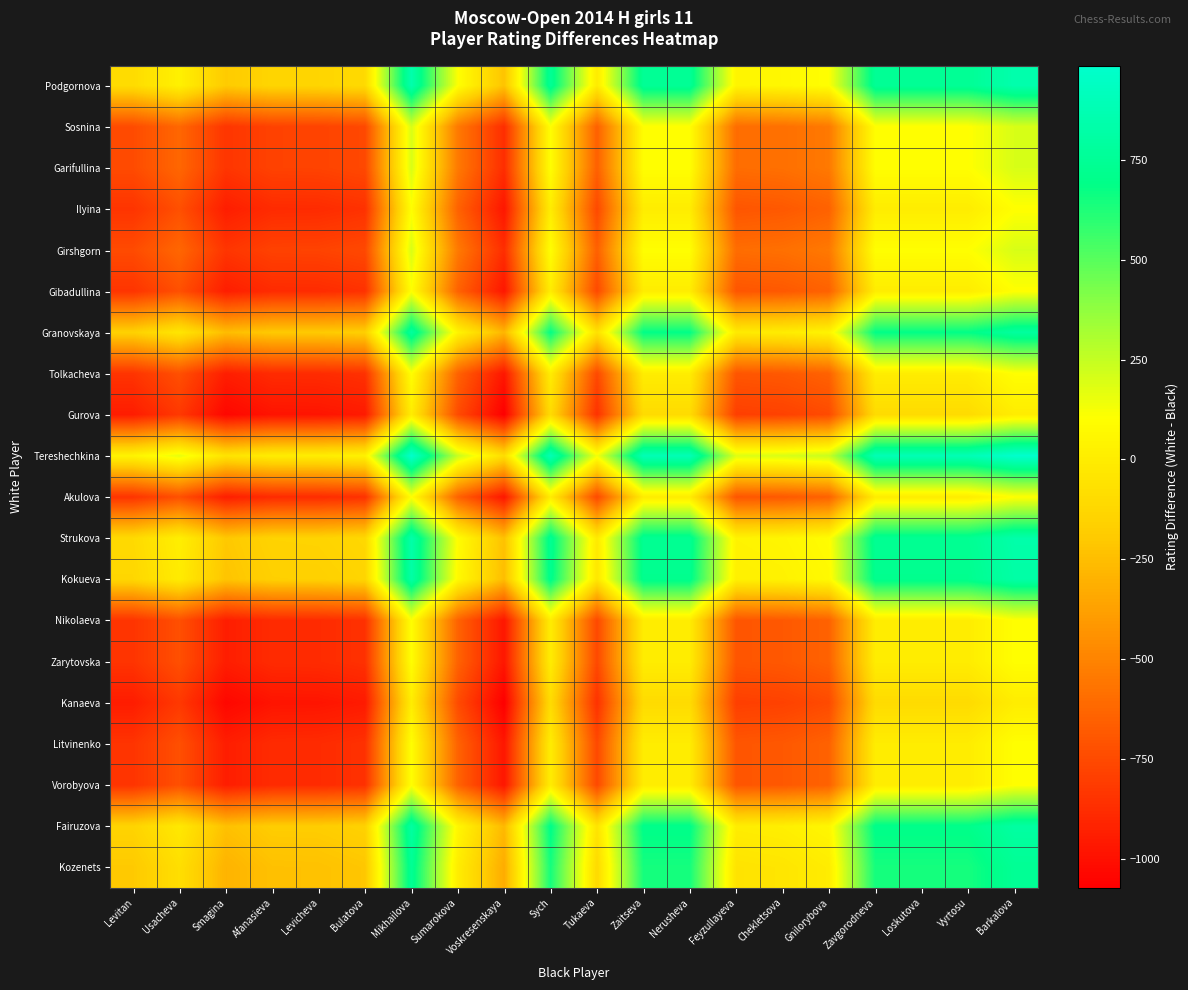

Reading left to right, extract all data points from this chart.

Podgornova: Levitan=-96	Usacheva=24	Smagina=-191	Afanasieva=-135	Levicheva=-132	Bulatova=-107	Mikhailova=849	Sumarokova=106	Voskresenskaya=-224	Sych=749	Tukaeva=-5	Zaitseva=749	Nerusheva=749	Feyzullayeva=50	Chekletsova=62	Gnilorybova=103	Zavgorodneva=749	Loskutova=749	Vyrtosu=749	Barkalova=849
Sosnina: Levitan=-745	Usacheva=-625	Smagina=-840	Afanasieva=-784	Levicheva=-781	Bulatova=-756	Mikhailova=200	Sumarokova=-543	Voskresenskaya=-873	Sych=100	Tukaeva=-654	Zaitseva=100	Nerusheva=100	Feyzullayeva=-599	Chekletsova=-587	Gnilorybova=-546	Zavgorodneva=100	Loskutova=100	Vyrtosu=100	Barkalova=200
Garifullina: Levitan=-745	Usacheva=-625	Smagina=-840	Afanasieva=-784	Levicheva=-781	Bulatova=-756	Mikhailova=200	Sumarokova=-543	Voskresenskaya=-873	Sych=100	Tukaeva=-654	Zaitseva=100	Nerusheva=100	Feyzullayeva=-599	Chekletsova=-587	Gnilorybova=-546	Zavgorodneva=100	Loskutova=100	Vyrtosu=100	Barkalova=200
Ilyina: Levitan=-845	Usacheva=-725	Smagina=-940	Afanasieva=-884	Levicheva=-881	Bulatova=-856	Mikhailova=100	Sumarokova=-643	Voskresenskaya=-973	Sych=0	Tukaeva=-754	Zaitseva=0	Nerusheva=0	Feyzullayeva=-699	Chekletsova=-687	Gnilorybova=-646	Zavgorodneva=0	Loskutova=0	Vyrtosu=0	Barkalova=100
Girshgorn: Levitan=-745	Usacheva=-625	Smagina=-840	Afanasieva=-784	Levicheva=-781	Bulatova=-756	Mikhailova=200	Sumarokova=-543	Voskresenskaya=-873	Sych=100	Tukaeva=-654	Zaitseva=100	Nerusheva=100	Feyzullayeva=-599	Chekletsova=-587	Gnilorybova=-546	Zavgorodneva=100	Loskutova=100	Vyrtosu=100	Barkalova=200
Gibadullina: Levitan=-845	Usacheva=-725	Smagina=-940	Afanasieva=-884	Levicheva=-881	Bulatova=-856	Mikhailova=100	Sumarokova=-643	Voskresenskaya=-973	Sych=0	Tukaeva=-754	Zaitseva=0	Nerusheva=0	Feyzullayeva=-699	Chekletsova=-687	Gnilorybova=-646	Zavgorodneva=0	Loskutova=0	Vyrtosu=0	Barkalova=100
Granovskaya: Levitan=-158	Usacheva=-38	Smagina=-253	Afanasieva=-197	Levicheva=-194	Bulatova=-169	Mikhailova=787	Sumarokova=44	Voskresenskaya=-286	Sych=687	Tukaeva=-67	Zaitseva=687	Nerusheva=687	Feyzullayeva=-12	Chekletsova=0	Gnilorybova=41	Zavgorodneva=687	Loskutova=687	Vyrtosu=687	Barkalova=787
Tolkacheva: Levitan=-845	Usacheva=-725	Smagina=-940	Afanasieva=-884	Levicheva=-881	Bulatova=-856	Mikhailova=100	Sumarokova=-643	Voskresenskaya=-973	Sych=0	Tukaeva=-754	Zaitseva=0	Nerusheva=0	Feyzullayeva=-699	Chekletsova=-687	Gnilorybova=-646	Zavgorodneva=0	Loskutova=0	Vyrtosu=0	Barkalova=100
Gurova: Levitan=-945	Usacheva=-825	Smagina=-1040	Afanasieva=-984	Levicheva=-981	Bulatova=-956	Mikhailova=0	Sumarokova=-743	Voskresenskaya=-1073	Sych=-100	Tukaeva=-854	Zaitseva=-100	Nerusheva=-100	Feyzullayeva=-799	Chekletsova=-787	Gnilorybova=-746	Zavgorodneva=-100	Loskutova=-100	Vyrtosu=-100	Barkalova=0
Tereshechkina: Levitan=42	Usacheva=162	Smagina=-53	Afanasieva=3	Levicheva=6	Bulatova=31	Mikhailova=987	Sumarokova=244	Voskresenskaya=-86	Sych=887	Tukaeva=133	Zaitseva=887	Nerusheva=887	Feyzullayeva=188	Chekletsova=200	Gnilorybova=241	Zavgorodneva=887	Loskutova=887	Vyrtosu=887	Barkalova=987
Akulova: Levitan=-845	Usacheva=-725	Smagina=-940	Afanasieva=-884	Levicheva=-881	Bulatova=-856	Mikhailova=100	Sumarokova=-643	Voskresenskaya=-973	Sych=0	Tukaeva=-754	Zaitseva=0	Nerusheva=0	Feyzullayeva=-699	Chekletsova=-687	Gnilorybova=-646	Zavgorodneva=0	Loskutova=0	Vyrtosu=0	Barkalova=100
Strukova: Levitan=-108	Usacheva=12	Smagina=-203	Afanasieva=-147	Levicheva=-144	Bulatova=-119	Mikhailova=837	Sumarokova=94	Voskresenskaya=-236	Sych=737	Tukaeva=-17	Zaitseva=737	Nerusheva=737	Feyzullayeva=38	Chekletsova=50	Gnilorybova=91	Zavgorodneva=737	Loskutova=737	Vyrtosu=737	Barkalova=837
Kokueva: Levitan=-126	Usacheva=-6	Smagina=-221	Afanasieva=-165	Levicheva=-162	Bulatova=-137	Mikhailova=819	Sumarokova=76	Voskresenskaya=-254	Sych=719	Tukaeva=-35	Zaitseva=719	Nerusheva=719	Feyzullayeva=20	Chekletsova=32	Gnilorybova=73	Zavgorodneva=719	Loskutova=719	Vyrtosu=719	Barkalova=819
Nikolaeva: Levitan=-845	Usacheva=-725	Smagina=-940	Afanasieva=-884	Levicheva=-881	Bulatova=-856	Mikhailova=100	Sumarokova=-643	Voskresenskaya=-973	Sych=0	Tukaeva=-754	Zaitseva=0	Nerusheva=0	Feyzullayeva=-699	Chekletsova=-687	Gnilorybova=-646	Zavgorodneva=0	Loskutova=0	Vyrtosu=0	Barkalova=100
Zarytovska: Levitan=-845	Usacheva=-725	Smagina=-940	Afanasieva=-884	Levicheva=-881	Bulatova=-856	Mikhailova=100	Sumarokova=-643	Voskresenskaya=-973	Sych=0	Tukaeva=-754	Zaitseva=0	Nerusheva=0	Feyzullayeva=-699	Chekletsova=-687	Gnilorybova=-646	Zavgorodneva=0	Loskutova=0	Vyrtosu=0	Barkalova=100
Kanaeva: Levitan=-945	Usacheva=-825	Smagina=-1040	Afanasieva=-984	Levicheva=-981	Bulatova=-956	Mikhailova=0	Sumarokova=-743	Voskresenskaya=-1073	Sych=-100	Tukaeva=-854	Zaitseva=-100	Nerusheva=-100	Feyzullayeva=-799	Chekletsova=-787	Gnilorybova=-746	Zavgorodneva=-100	Loskutova=-100	Vyrtosu=-100	Barkalova=0
Litvinenko: Levitan=-845	Usacheva=-725	Smagina=-940	Afanasieva=-884	Levicheva=-881	Bulatova=-856	Mikhailova=100	Sumarokova=-643	Voskresenskaya=-973	Sych=0	Tukaeva=-754	Zaitseva=0	Nerusheva=0	Feyzullayeva=-699	Chekletsova=-687	Gnilorybova=-646	Zavgorodneva=0	Loskutova=0	Vyrtosu=0	Barkalova=100
Vorobyova: Levitan=-845	Usacheva=-725	Smagina=-940	Afanasieva=-884	Levicheva=-881	Bulatova=-856	Mikhailova=100	Sumarokova=-643	Voskresenskaya=-973	Sych=0	Tukaeva=-754	Zaitseva=0	Nerusheva=0	Feyzullayeva=-699	Chekletsova=-687	Gnilorybova=-646	Zavgorodneva=0	Loskutova=0	Vyrtosu=0	Barkalova=100
Fairuzova: Levitan=-143	Usacheva=-23	Smagina=-238	Afanasieva=-182	Levicheva=-179	Bulatova=-154	Mikhailova=802	Sumarokova=59	Voskresenskaya=-271	Sych=702	Tukaeva=-52	Zaitseva=702	Nerusheva=702	Feyzullayeva=3	Chekletsova=15	Gnilorybova=56	Zavgorodneva=702	Loskutova=702	Vyrtosu=702	Barkalova=802
Kozenets: Levitan=-199	Usacheva=-79	Smagina=-294	Afanasieva=-238	Levicheva=-235	Bulatova=-210	Mikhailova=746	Sumarokova=3	Voskresenskaya=-327	Sych=646	Tukaeva=-108	Zaitseva=646	Nerusheva=646	Feyzullayeva=-53	Chekletsova=-41	Gnilorybova=0	Zavgorodneva=646	Loskutova=646	Vyrtosu=646	Barkalova=746